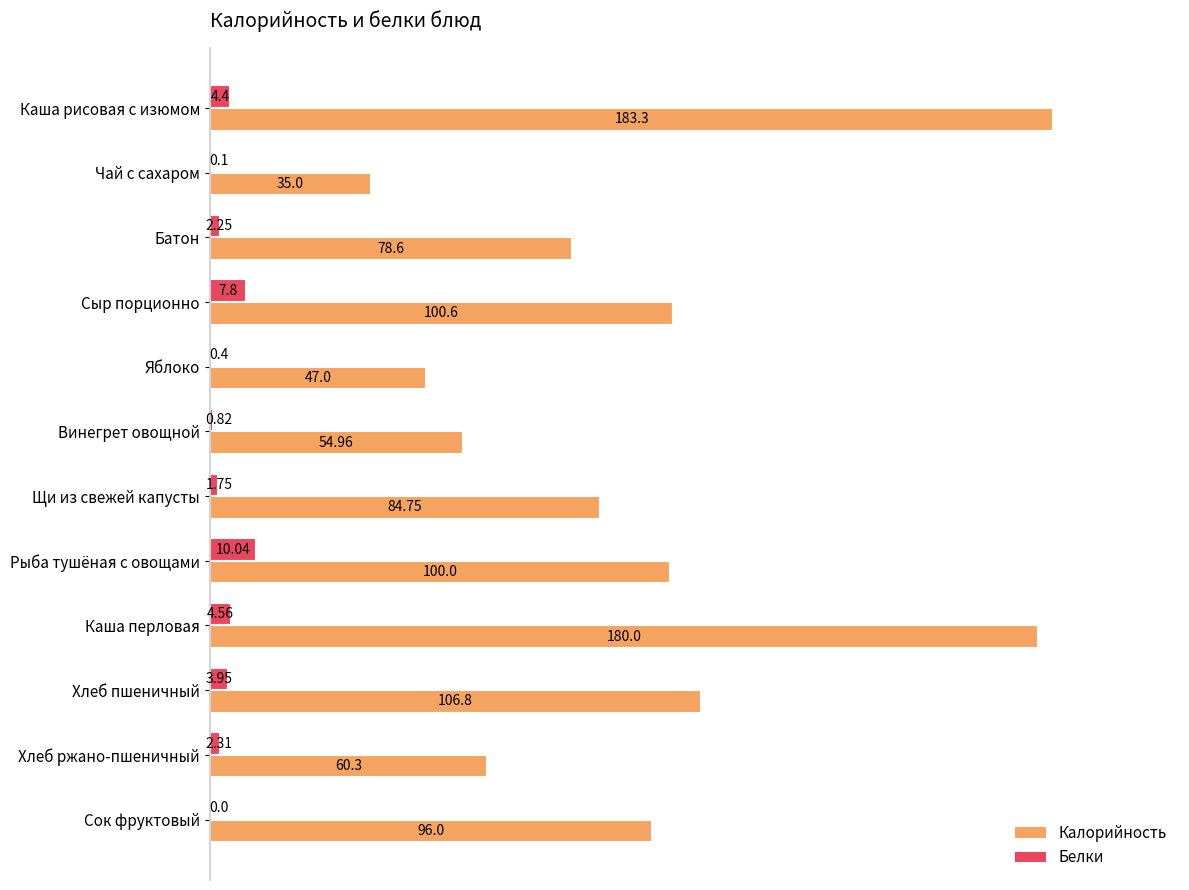

Which series has the largest total across all categories?

Калорийность